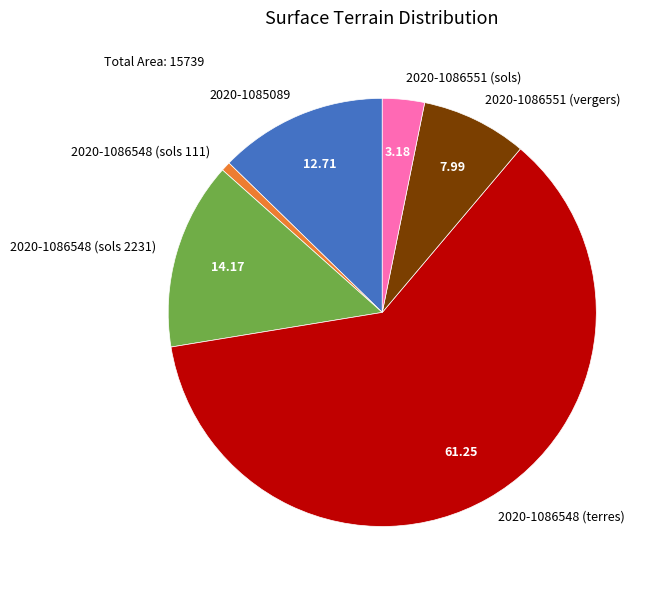

Between 2020-1086551 (vergers) and 2020-1086551 (sols), which is larger?

2020-1086551 (vergers)